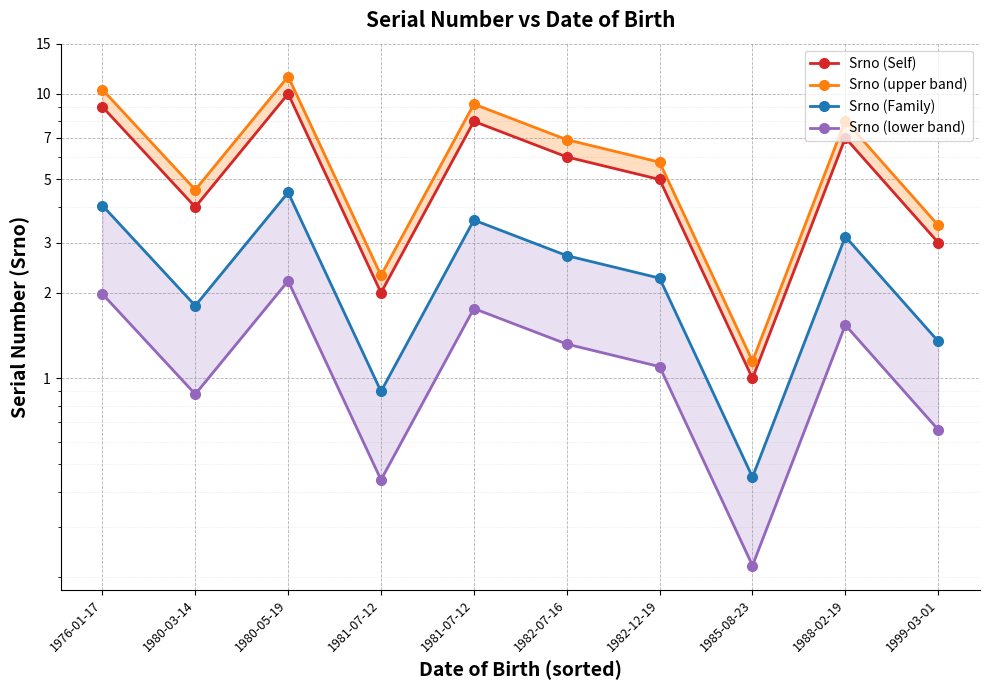

What is the label of the 1st point from the left?

1976-01-17